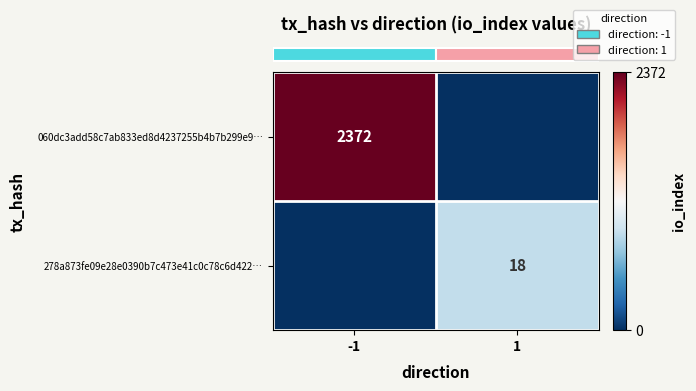

True or false: row_0 has a value of 3.4 at 1.

False